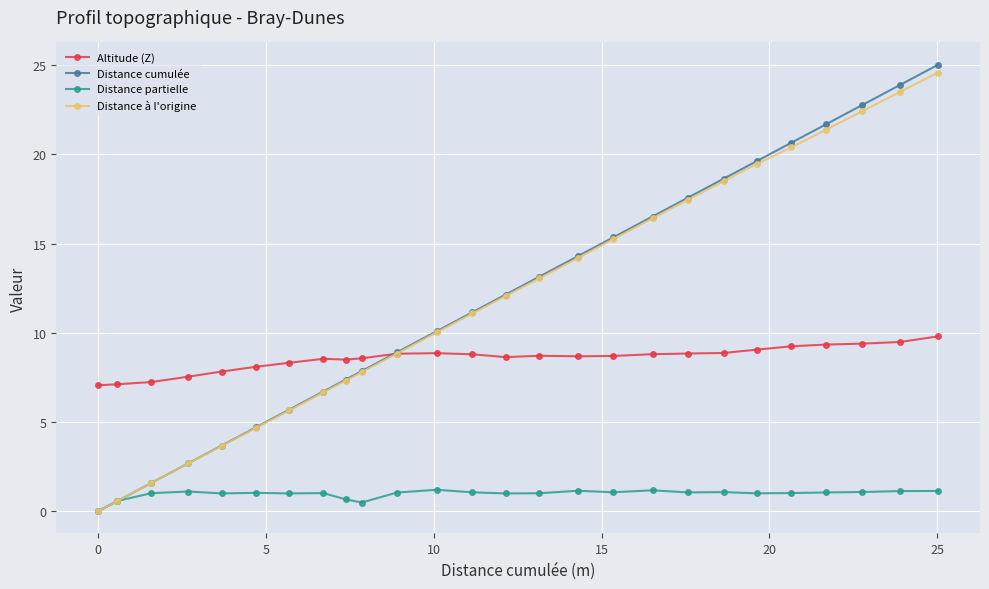

In Altitude (Z), how many points are lower than both neighbors (excluding endpoints)?

3